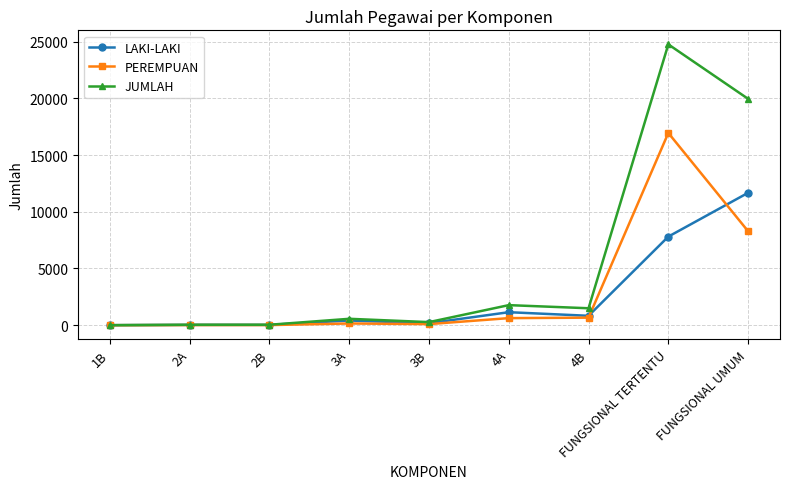

What is the label of the 9th point from the right?

1B